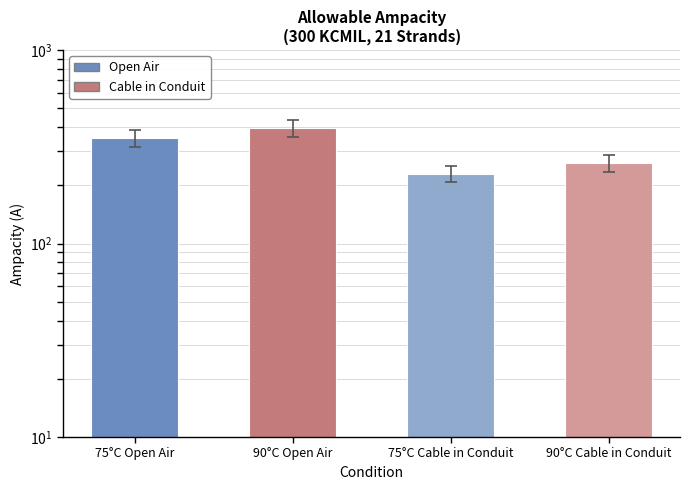

What position from the left is 90°C Cable in Conduit?

4